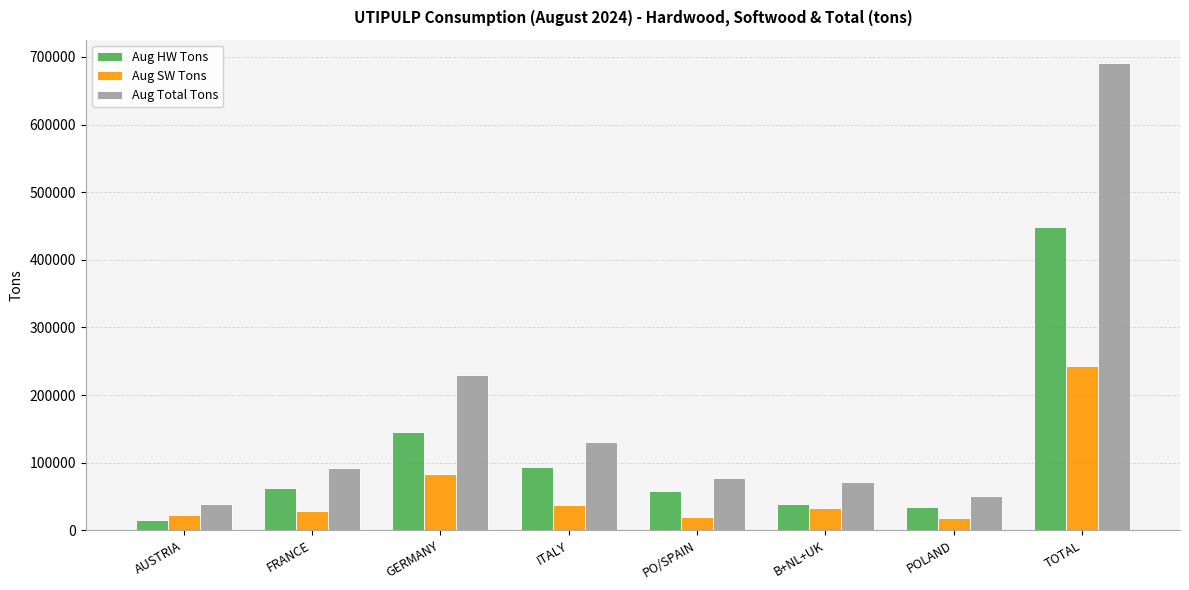

How many data points in Aug SW Tons are less than 33488?

4